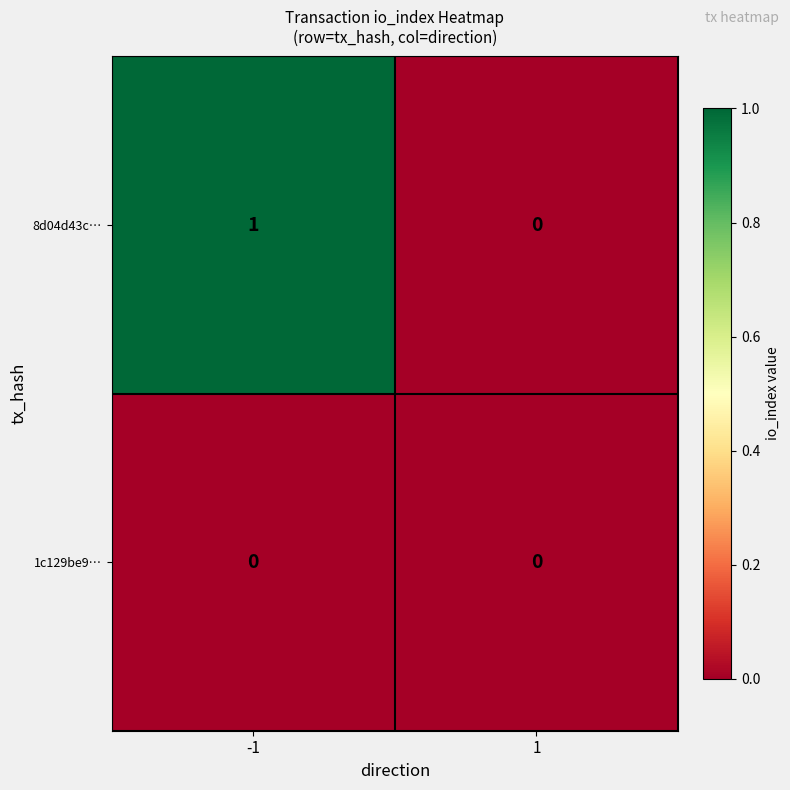

Which series changed the most between -1 and 1?

8d04d43c…